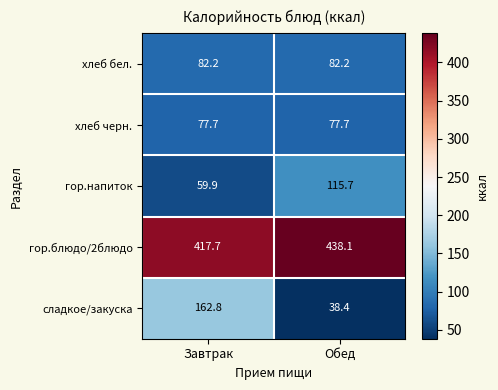

True or false: гор.блюдо/2блюдо has a value of 417.7 at Завтрак.

True